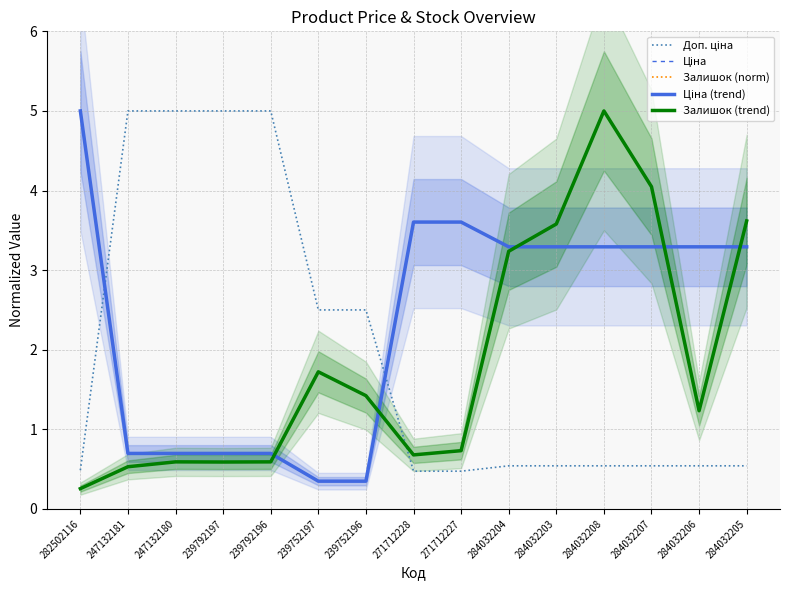

What is the smallest value displayed?

0.3